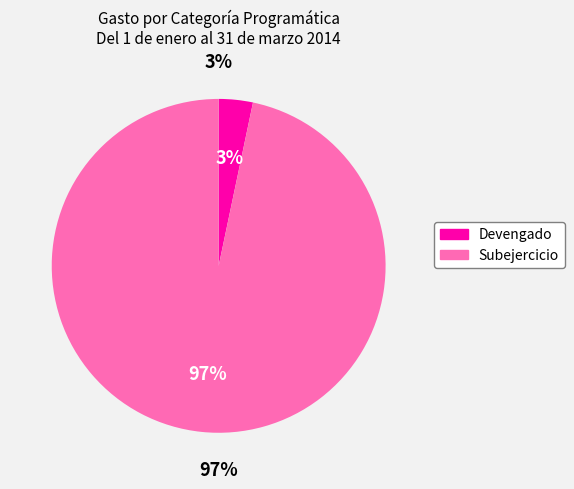

What percentage is NOT represented by Subejercicio?

3.3%